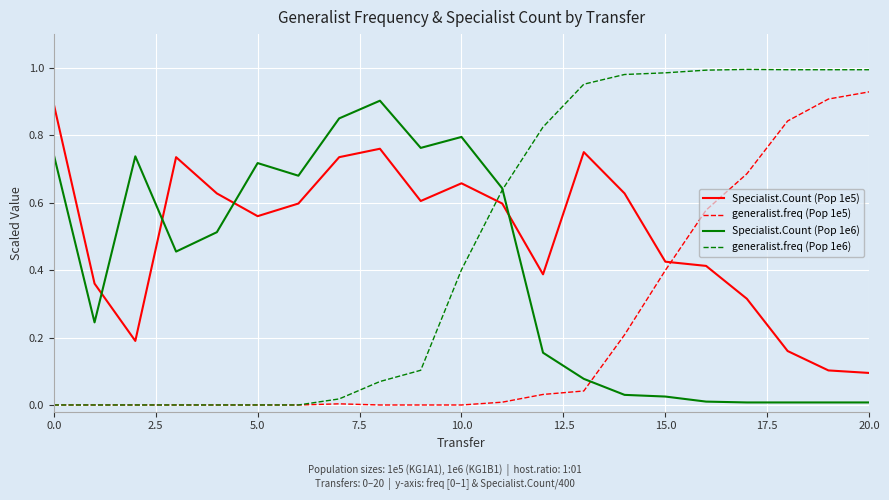

Which series has the widest spread of values?

generalist.freq (Pop 1e6)